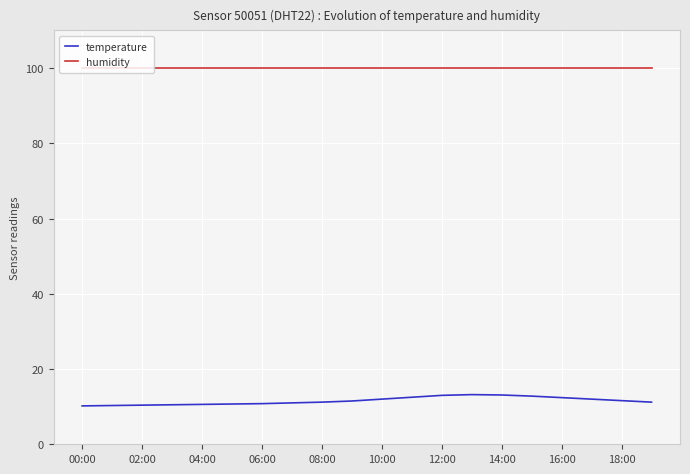

List the series in order of their peak value, lowest first.

temperature, humidity